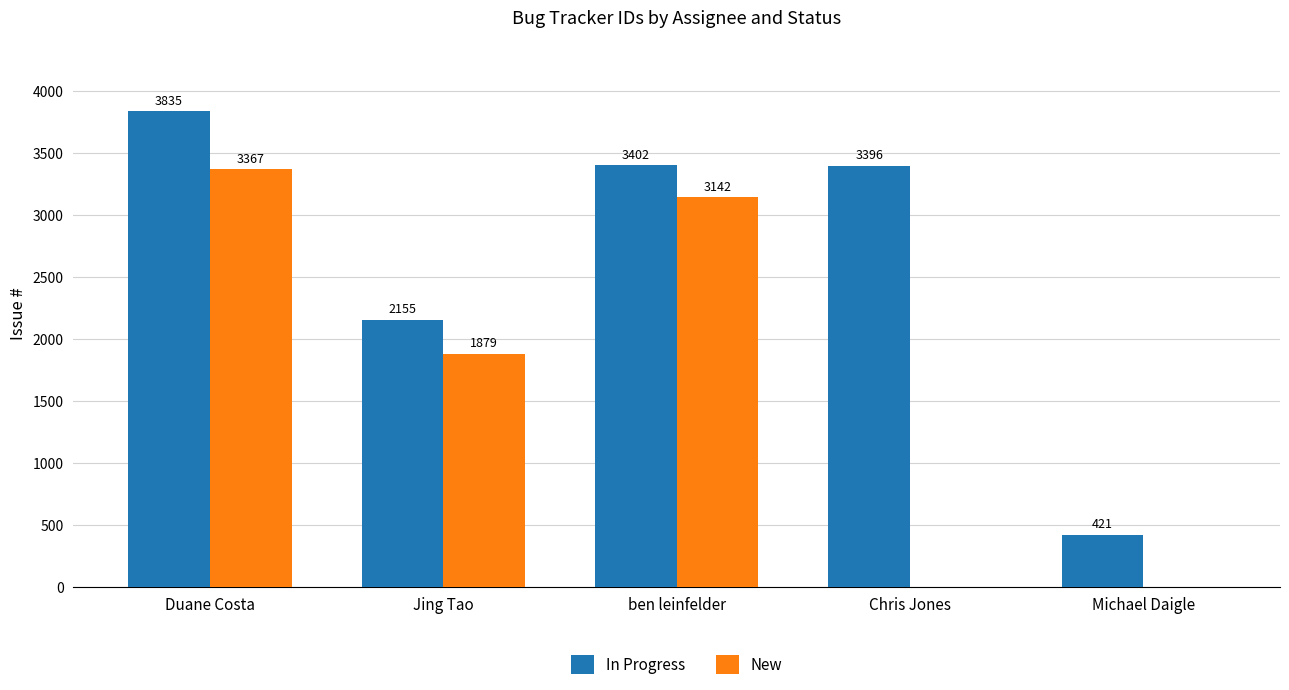

Which category has the highest value across all series?

Duane Costa